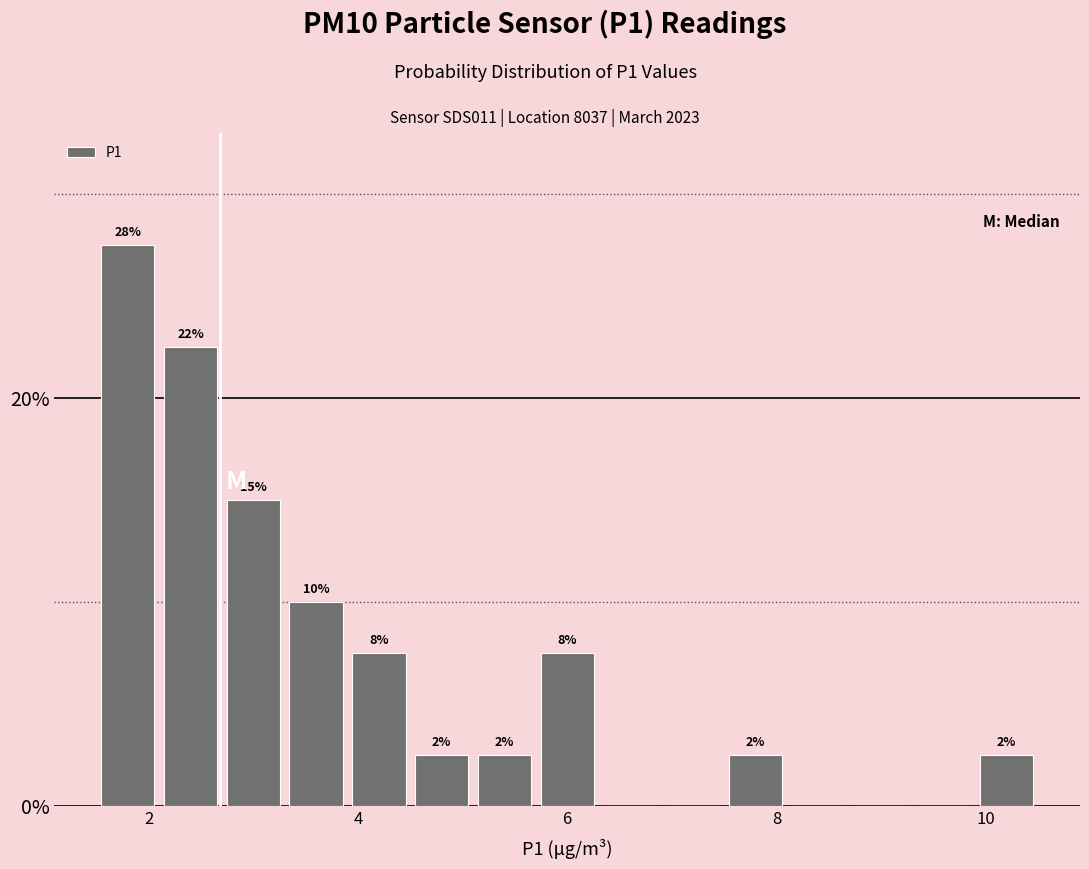

Read against the x-axis, roughly where is the centre of the tallest bar?

1.8